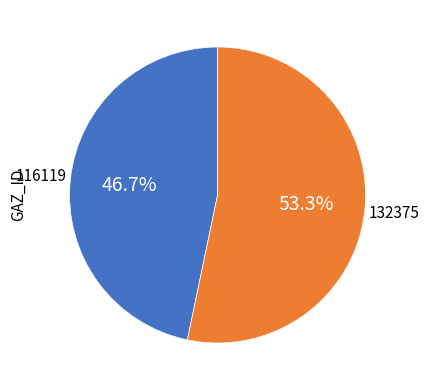

Does any single category account for the majority?

Yes